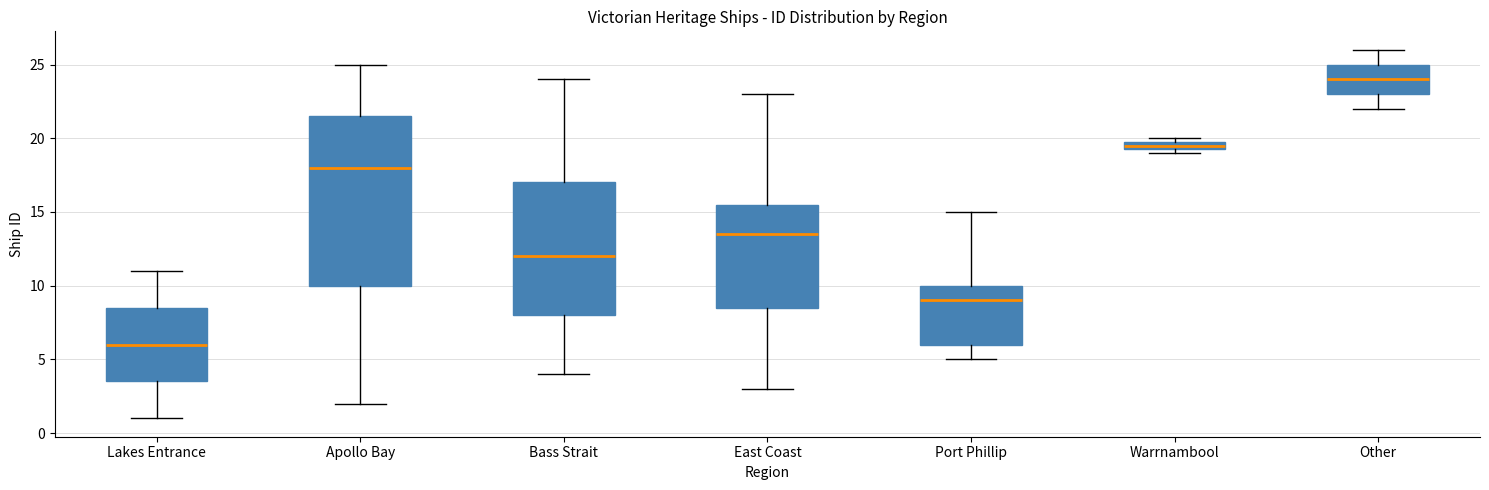

Which box is the tallest, from its lower edge to its upper edge?

Apollo Bay